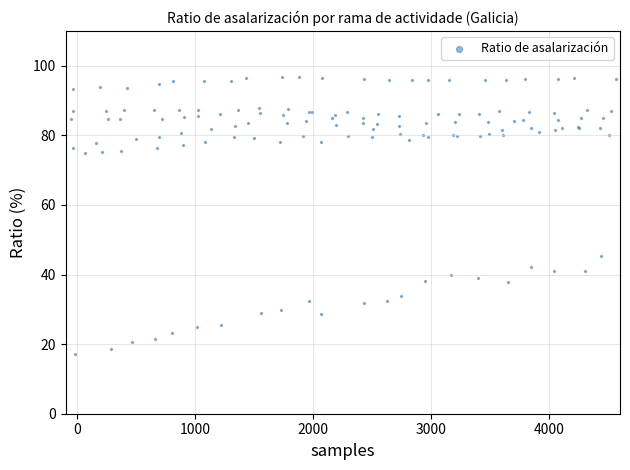

What Y value in the scatter plot is closest to 57?

45.4